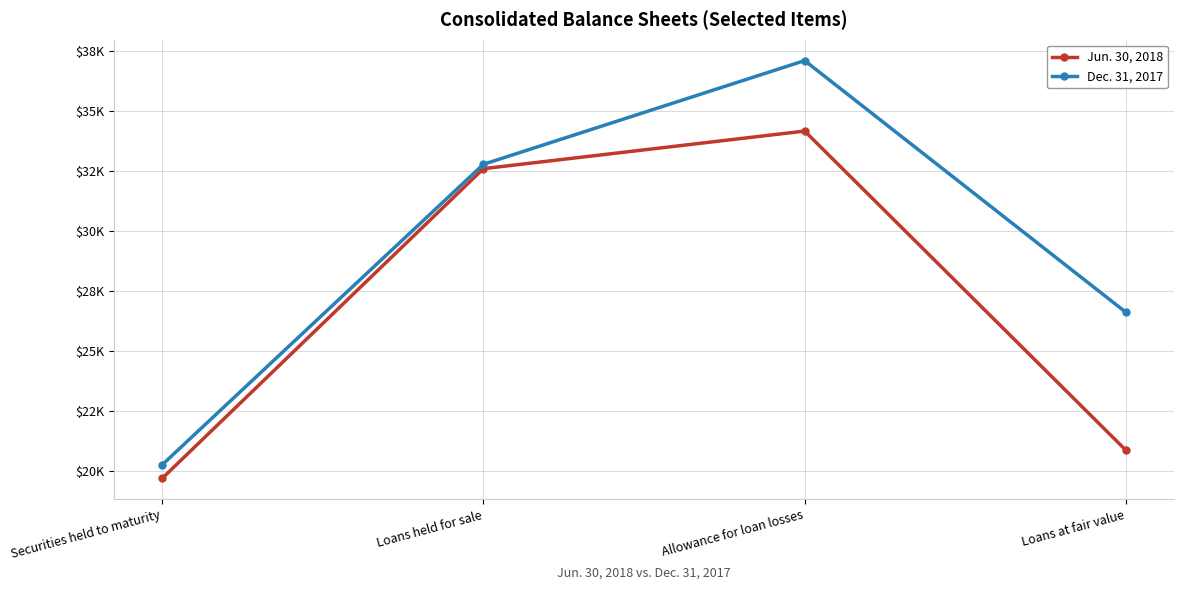

Which category has the highest value across all series?

Allowance for loan losses